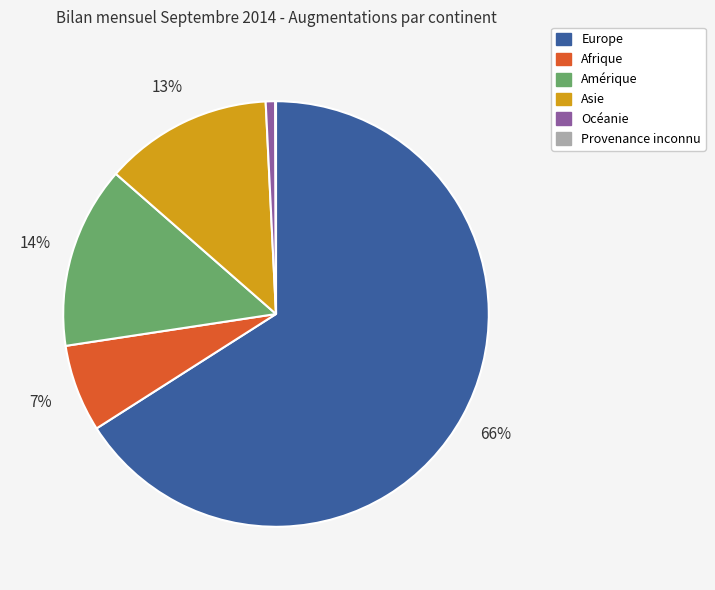

To the nearest percent, what is the combined percentage of Océanie and Asie?

14%